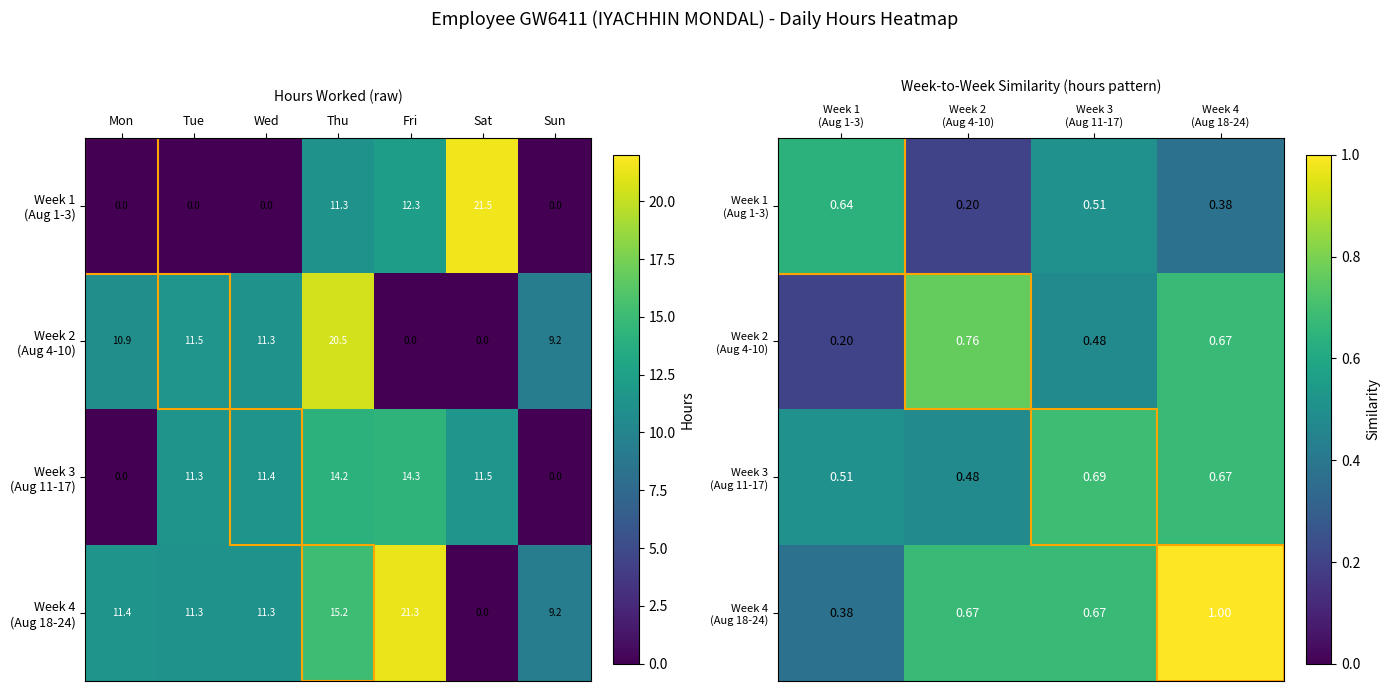

Count the Week 3 (Aug 11-17) values in the range 0 to 1.

4